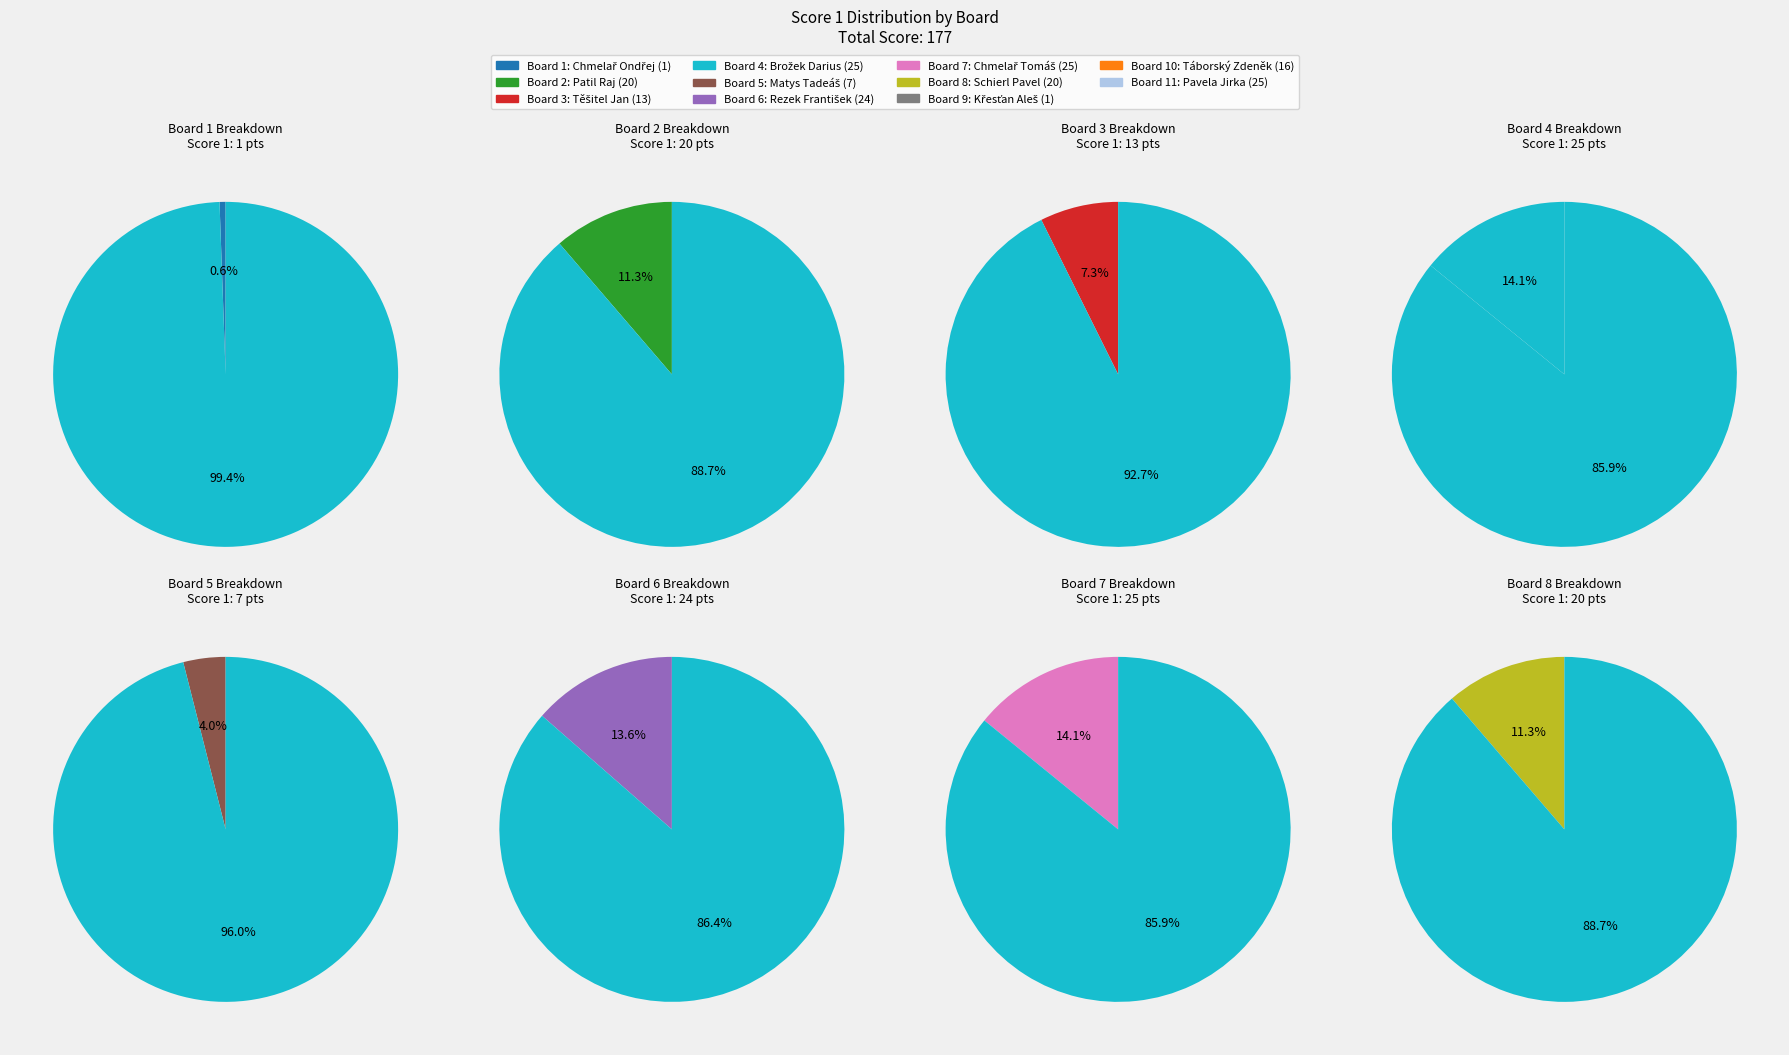

What is the ratio of the value at 8 to the value at 5?

2.9